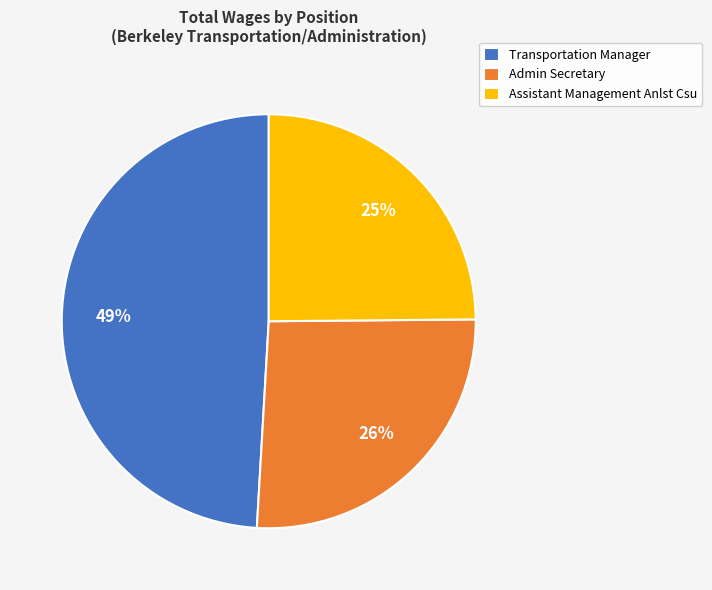

Is it true that Transportation Manager is 63% of the pie?

False